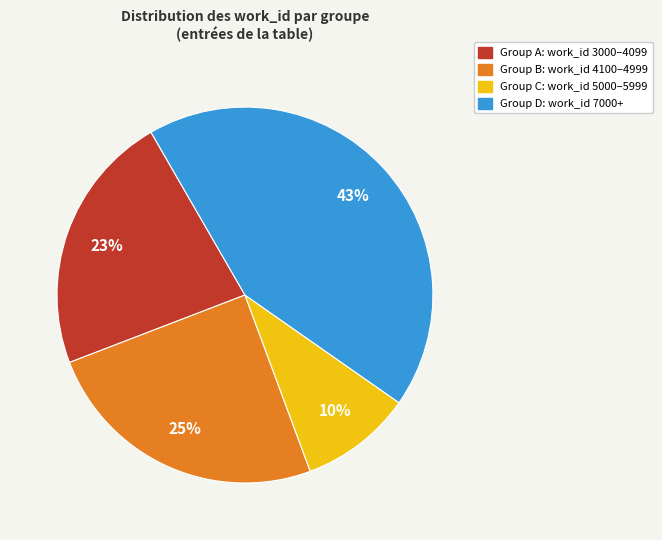

True or false: Group A: work_id 3000–4099 accounts for 23% of the total.

True